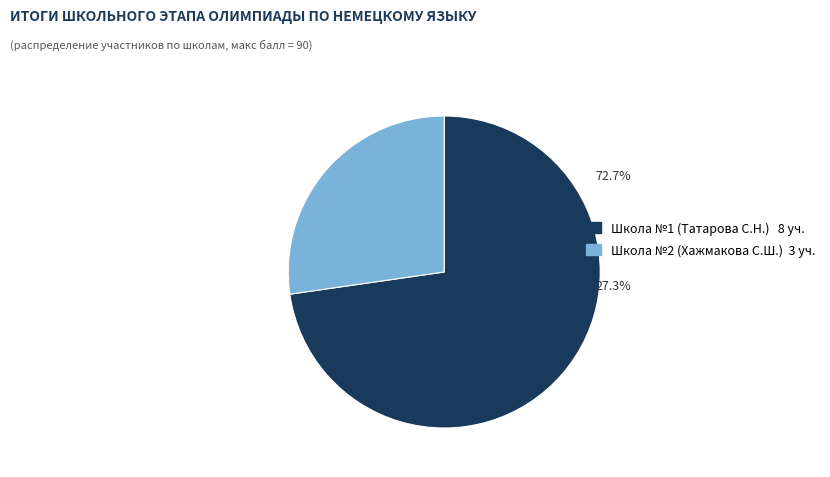

Which category has the smallest portion of the pie?

Школа №2 (Хажмакова С.Ш.) 3 уч.